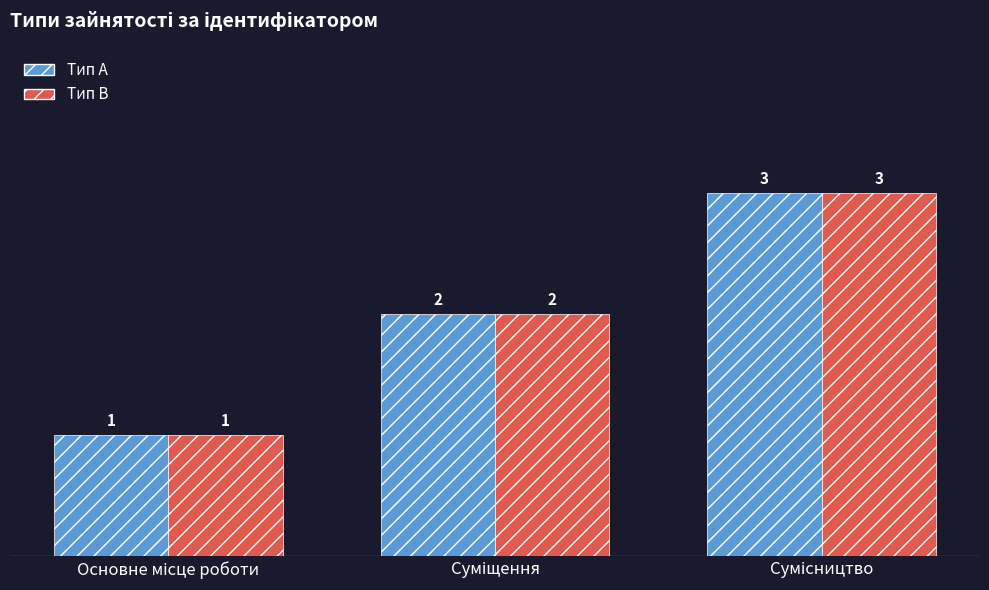

At which category is the sum across all series the highest?

Сумісництво